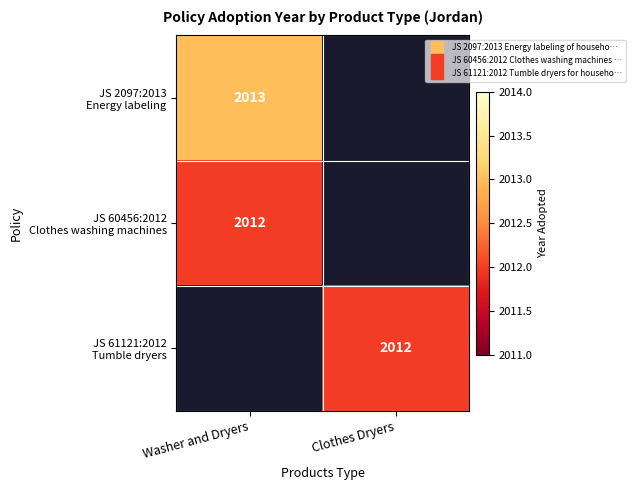

Rank the categories by JS 2097:2013 Energy labeling value from highest to lowest.

Washer and Dryers, Clothes Dryers